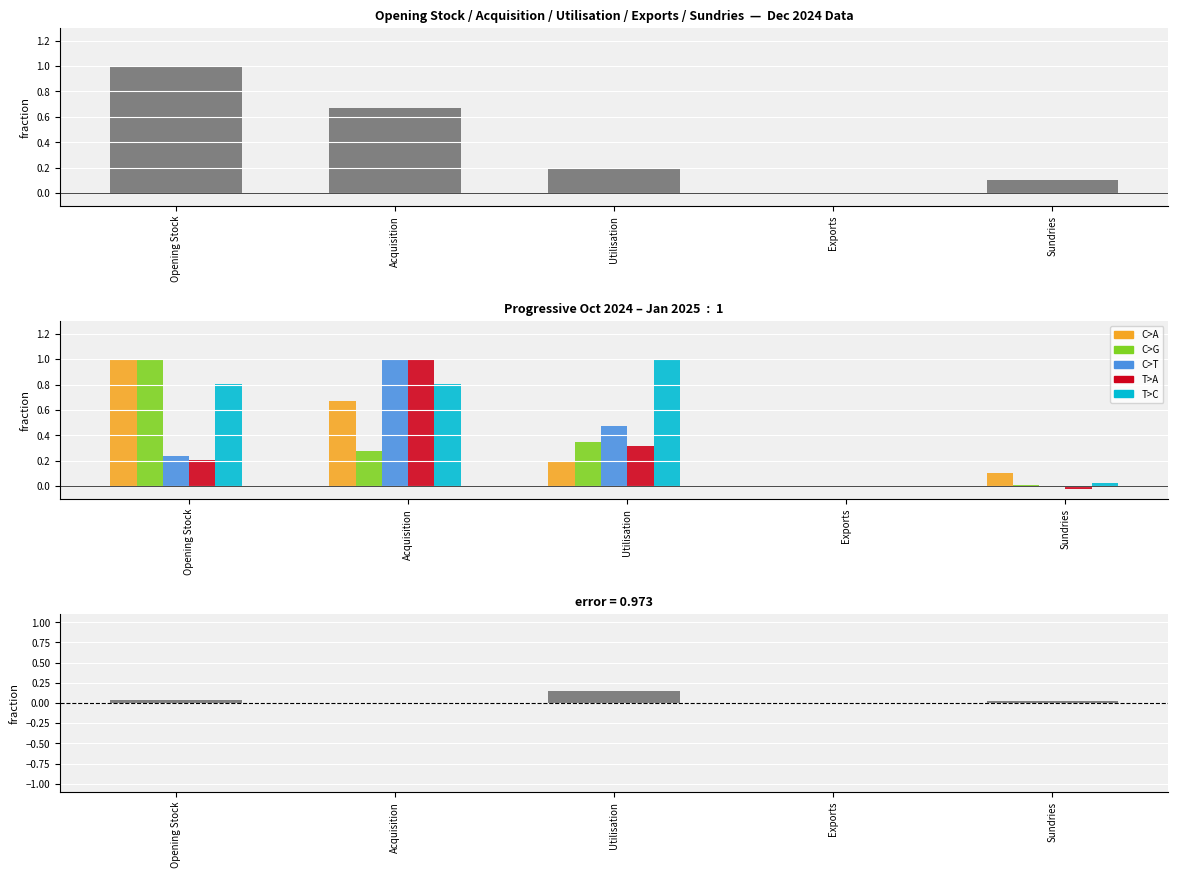

What is the difference between the maximum and minimum values in the Feed (Jan 2025) series?

1.0